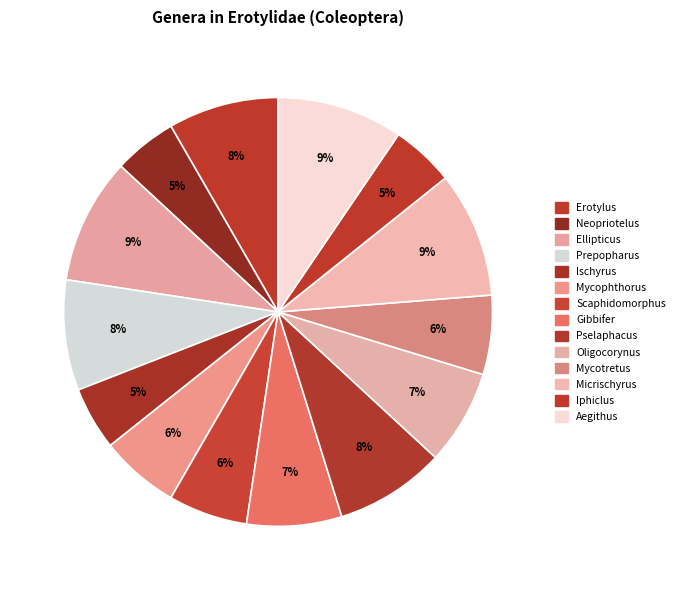

Count the number of slices in the pie.

14